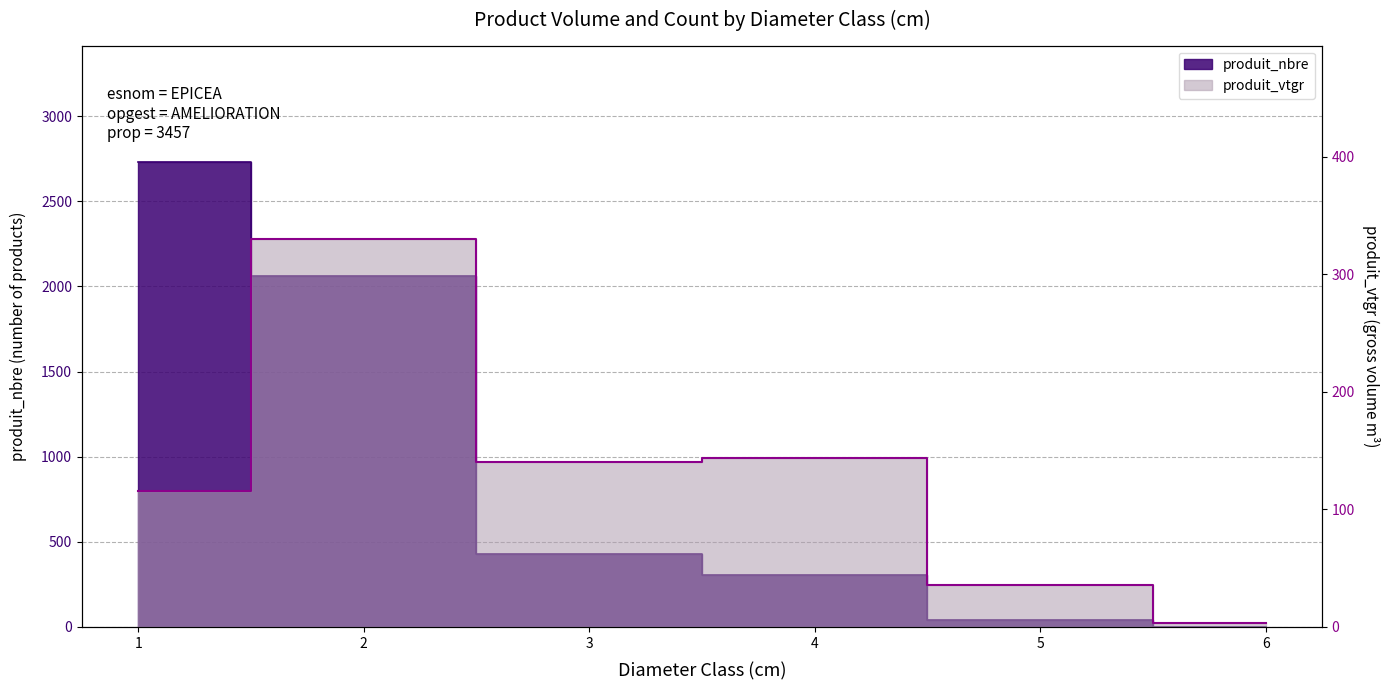

How many data points in produit_vtgr are above 140?

3